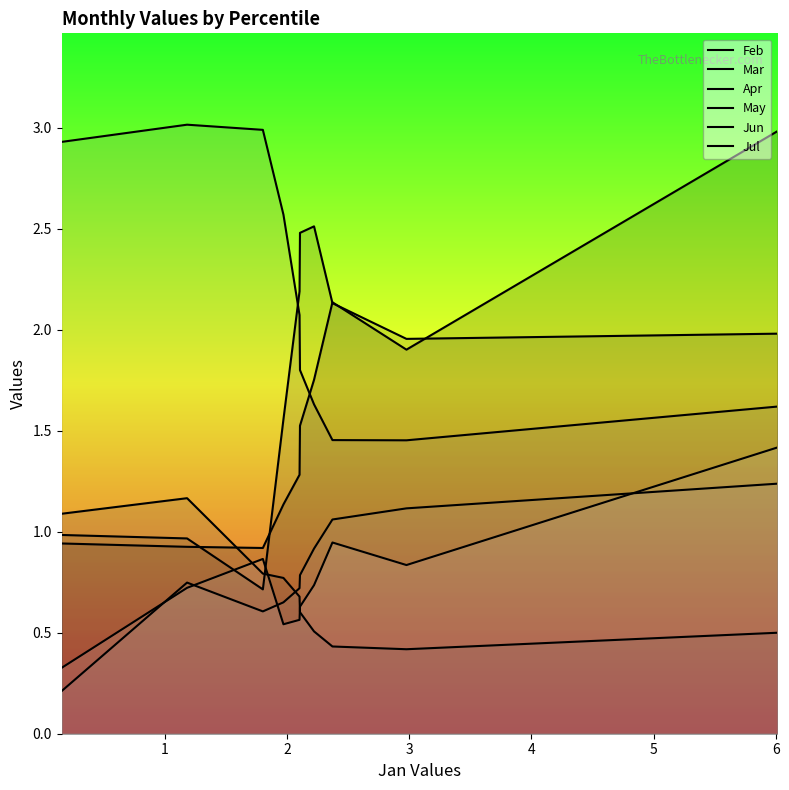

How many lines are shown in the chart?

6